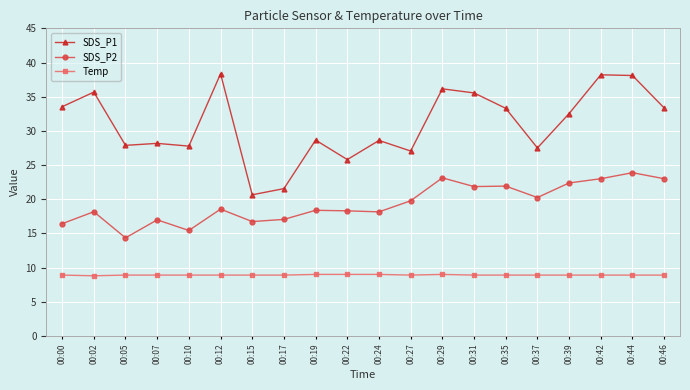

What is the spread (max minus min) of values at 00:44?

29.2